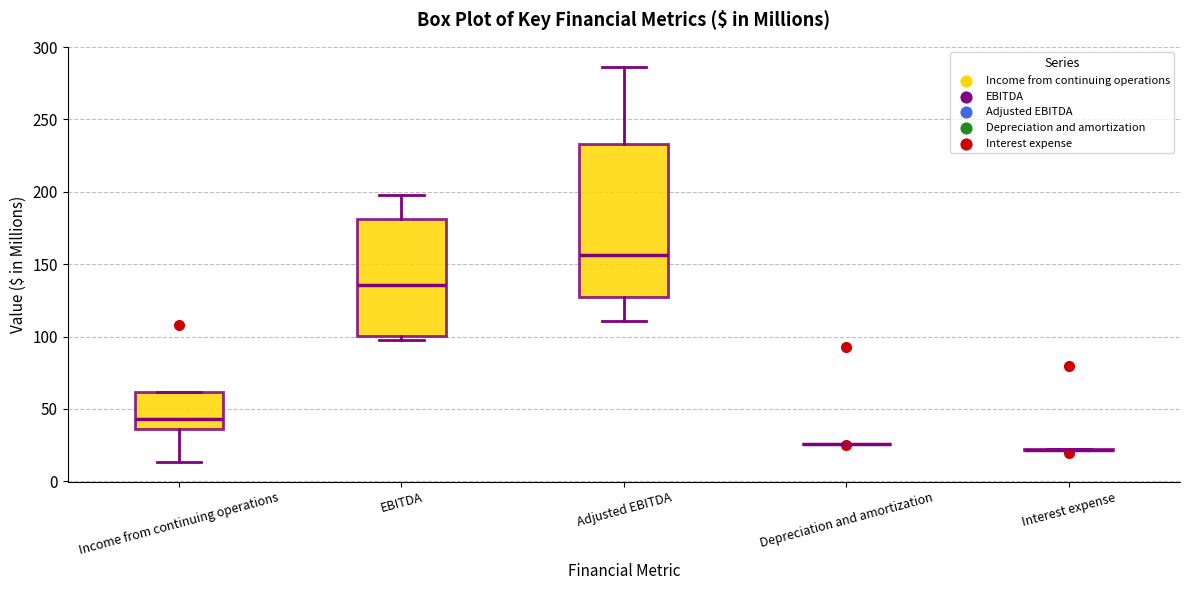

Reading left to right, read every box against the y-axis: the position of its median line, the range the box covers, and the ends of its whiskers. The values are not printed on the chart, so give them approximately, as read against the axis.

Income from continuing operations: median 45, box 35 to 60, whiskers 15 to 60
EBITDA: median 135, box 100 to 180, whiskers 100 (just below the box's lower edge) to 200
Adjusted EBITDA: median 155, box 125 to 235, whiskers 110 to 285
Depreciation and amortization: box collapsed to a line at 25, whiskers 25 to 25
Interest expense: box collapsed to a line at 20, whiskers 20 to 20